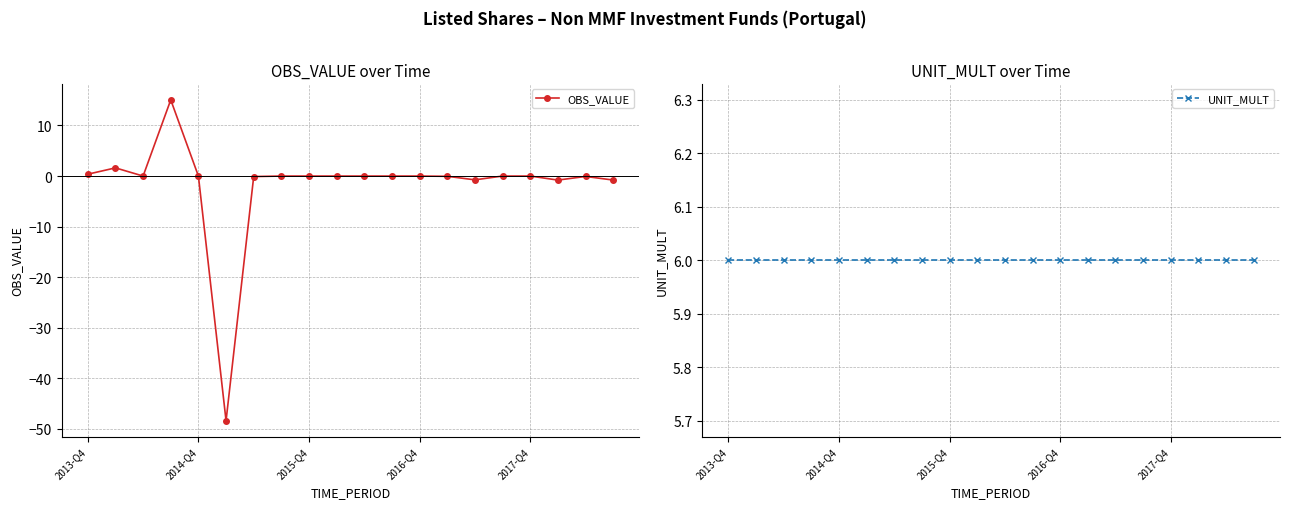

What is the average value of the OBS_VALUE series?

-1.7